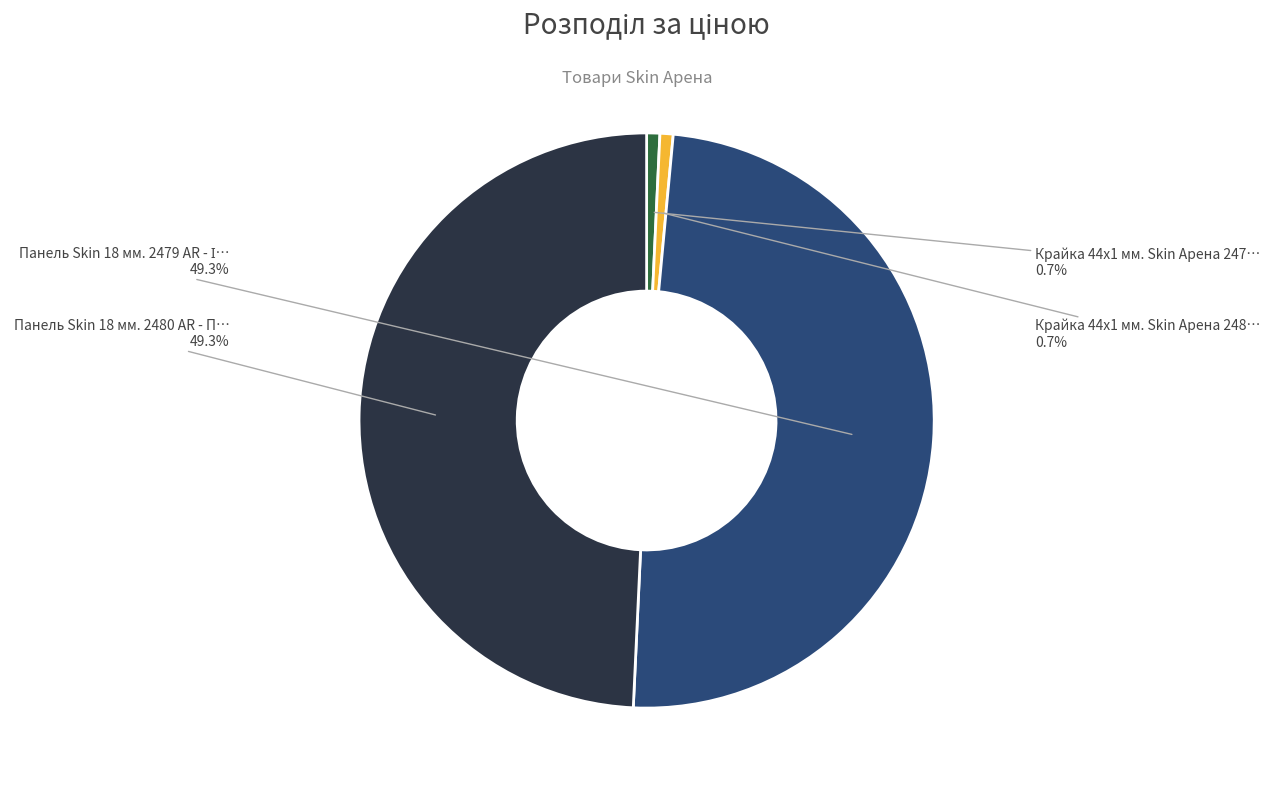

Is there a majority slice in this chart?

No